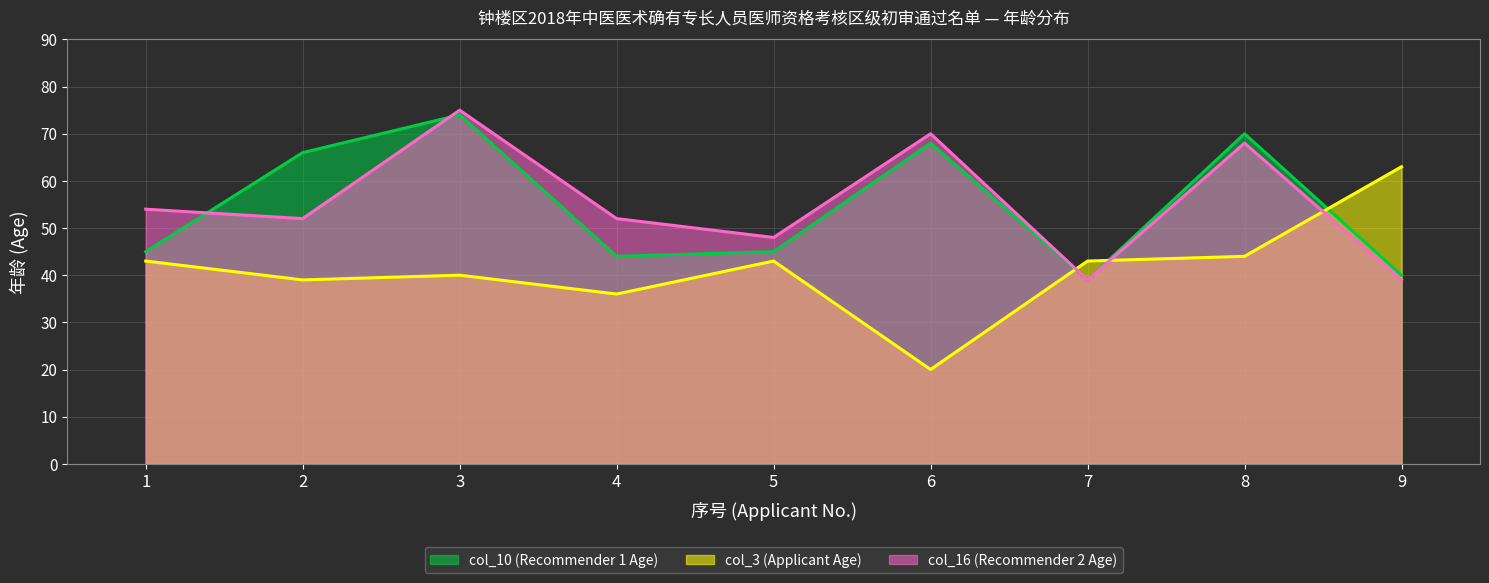

What is the average value of the col_10 (Recommender 1 Age) series?

55